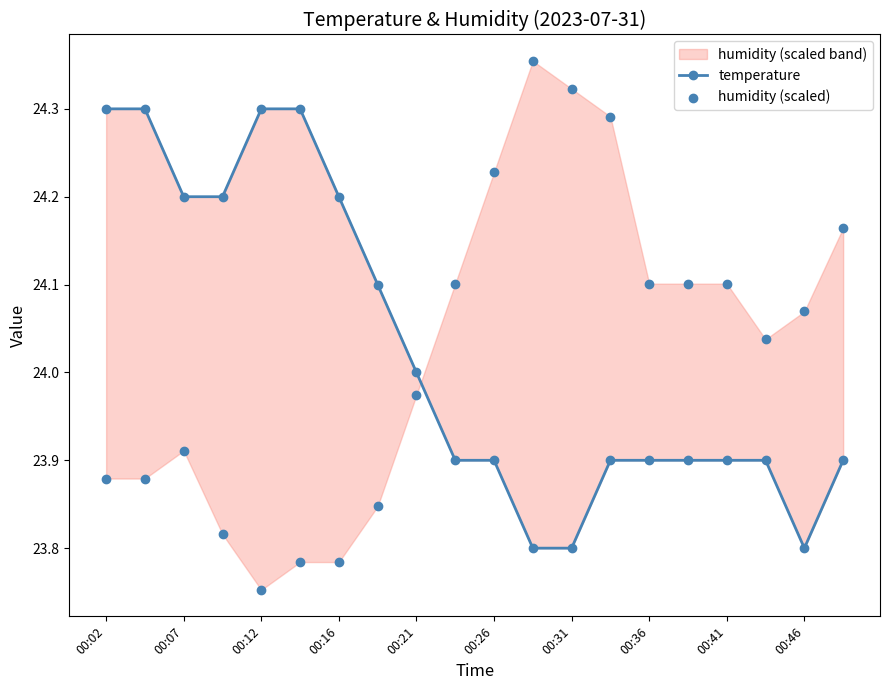

At which category is the sum across all series the highest?

13